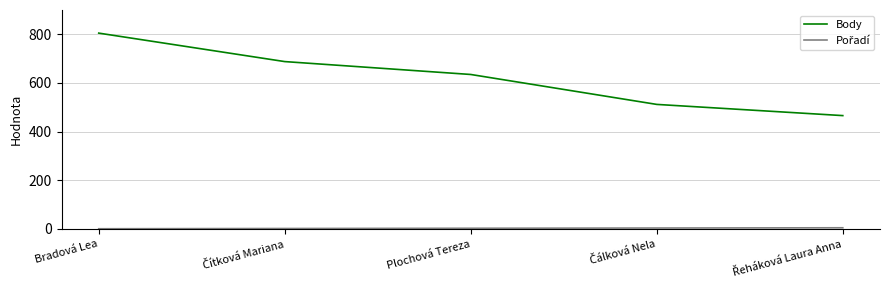

Which series has the widest spread of values?

Body